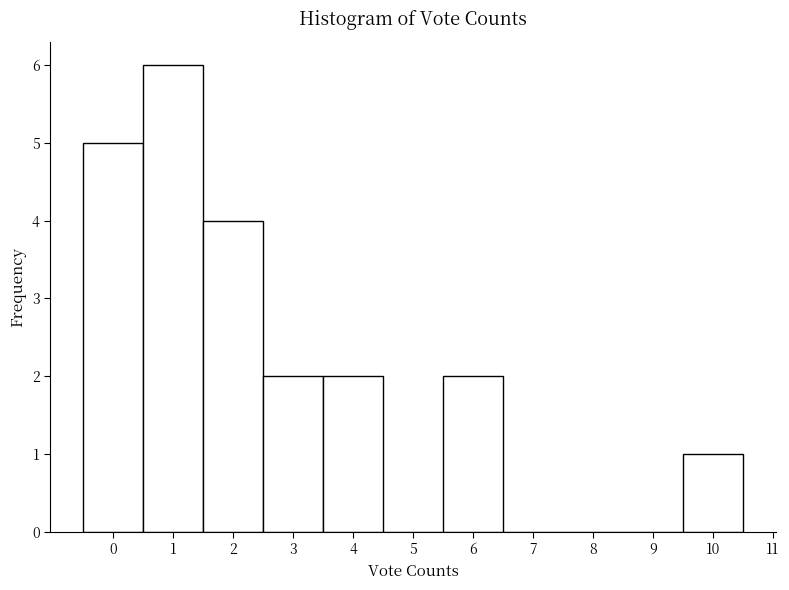

How tall is the bar that spans 9.5 to 10.5 on the x-axis? The values are not printed on the chart, so give them approximately, as read against the axis.

1